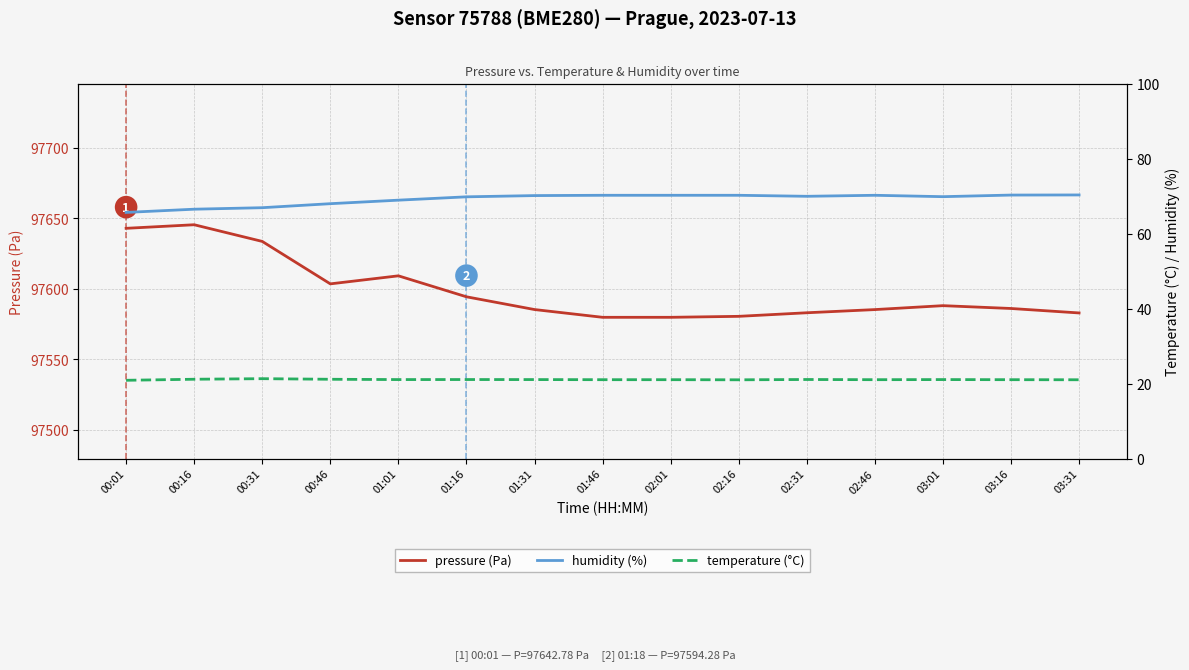

How many lines are shown in the chart?

3